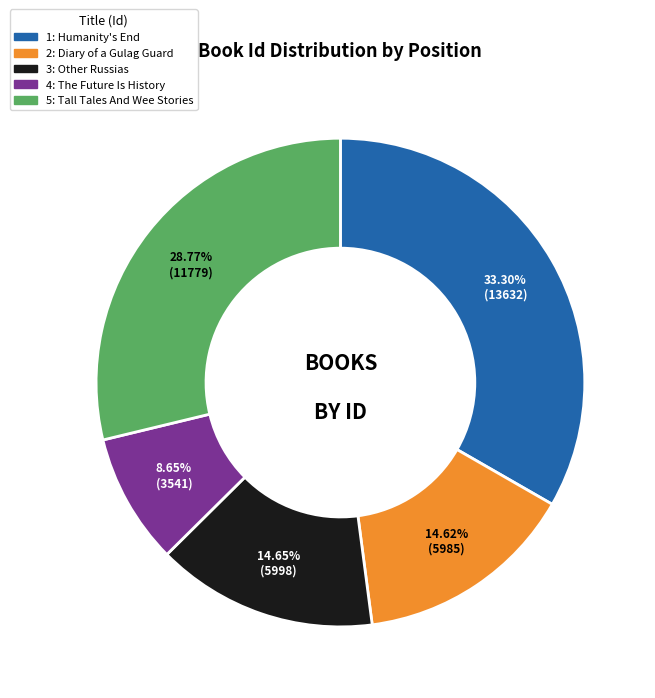

To the nearest percent, what is the combined percentage of 3: Other Russias and 5: Tall Tales And Wee Stories?

43%